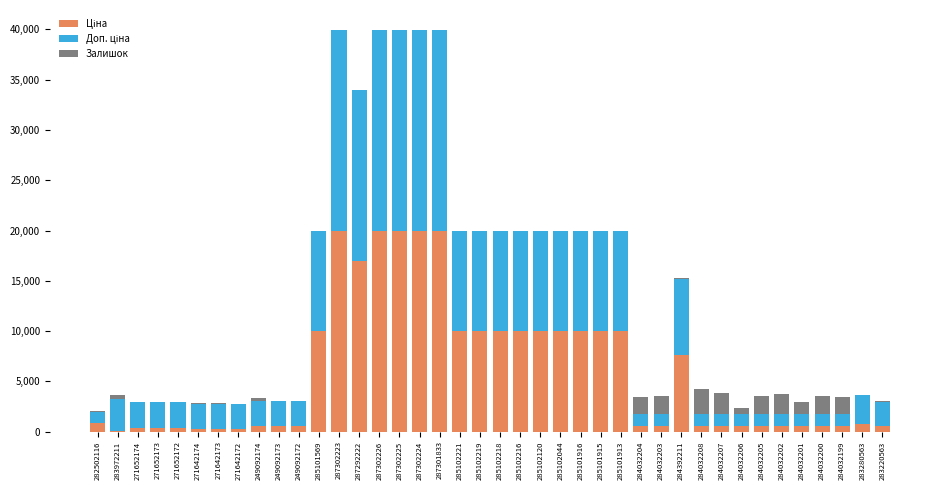

Does the chart contain stacked bars?

Yes